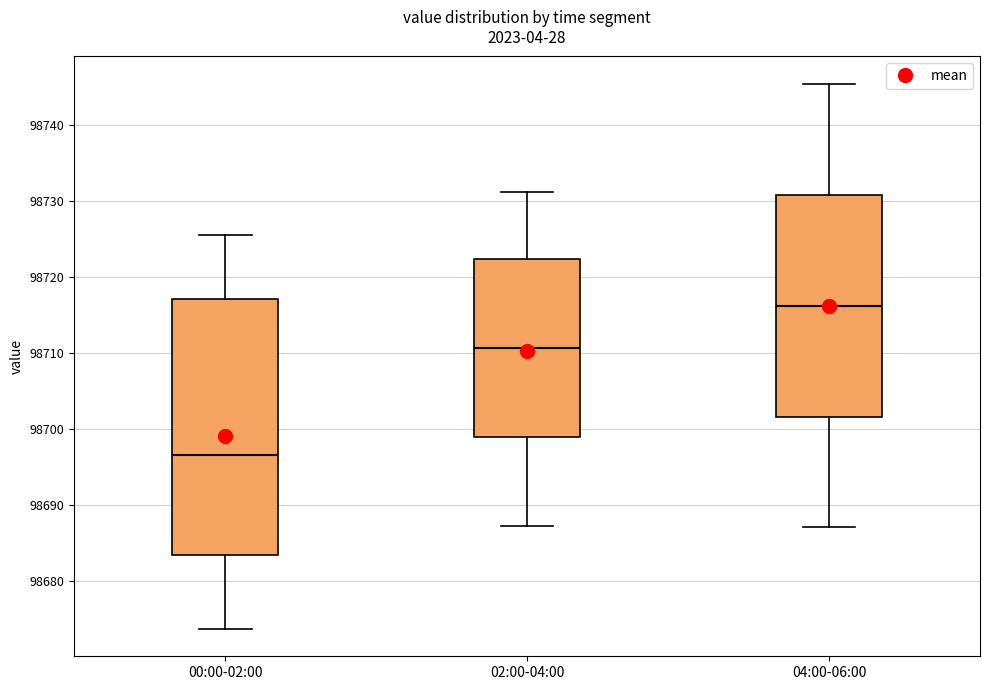

Comparing the boxes themselves (not the whiskers), which one is the tallest?

00:00-02:00